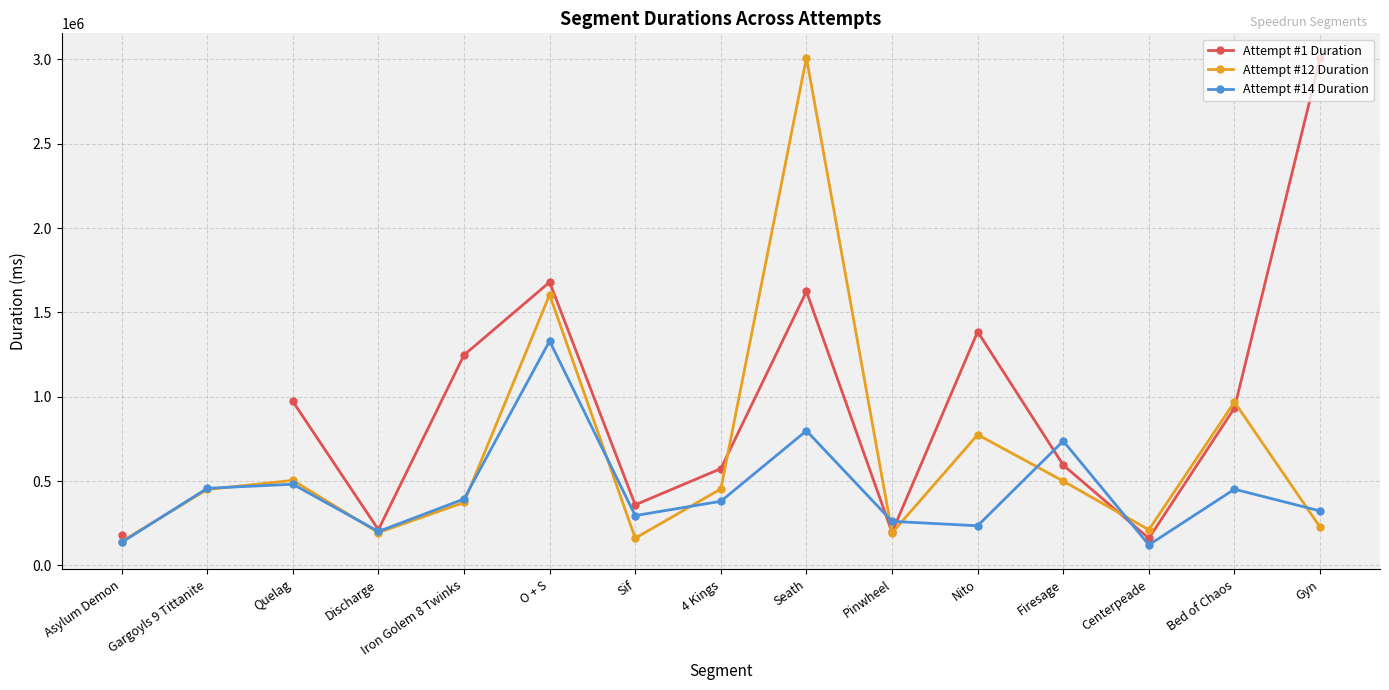

What is the value of the Attempt #14 Duration point at the 6th from the left?

1330572